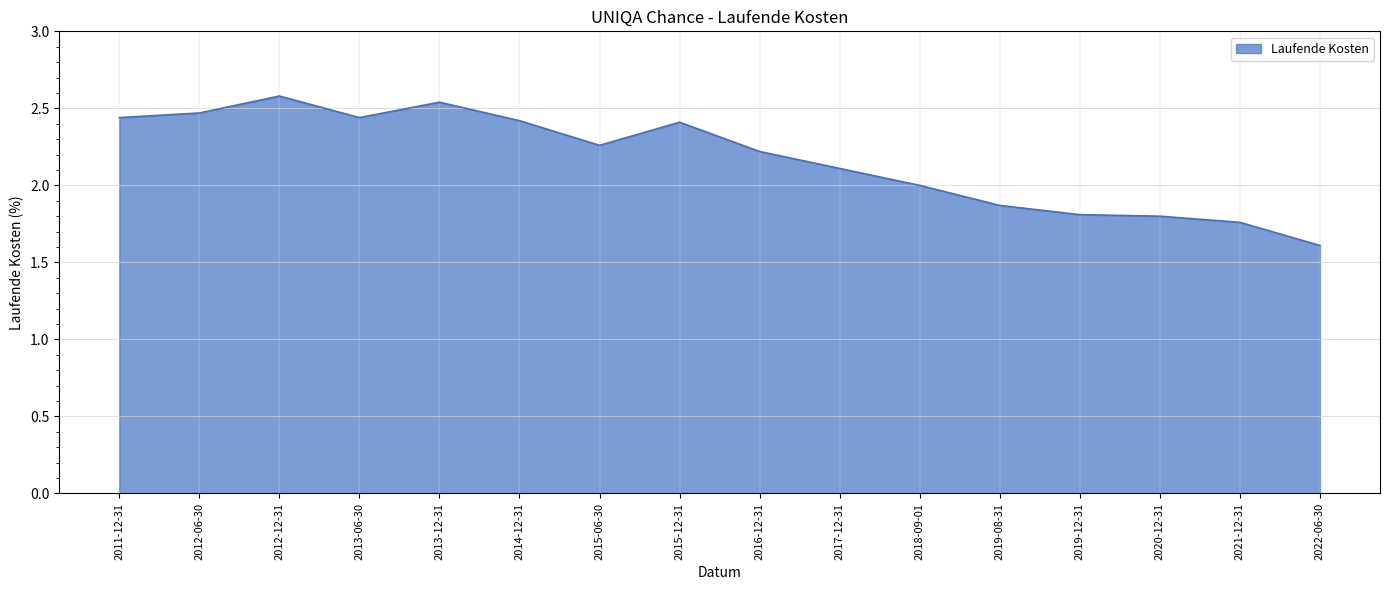

At which label does the data first exceed 2?

2011-12-31